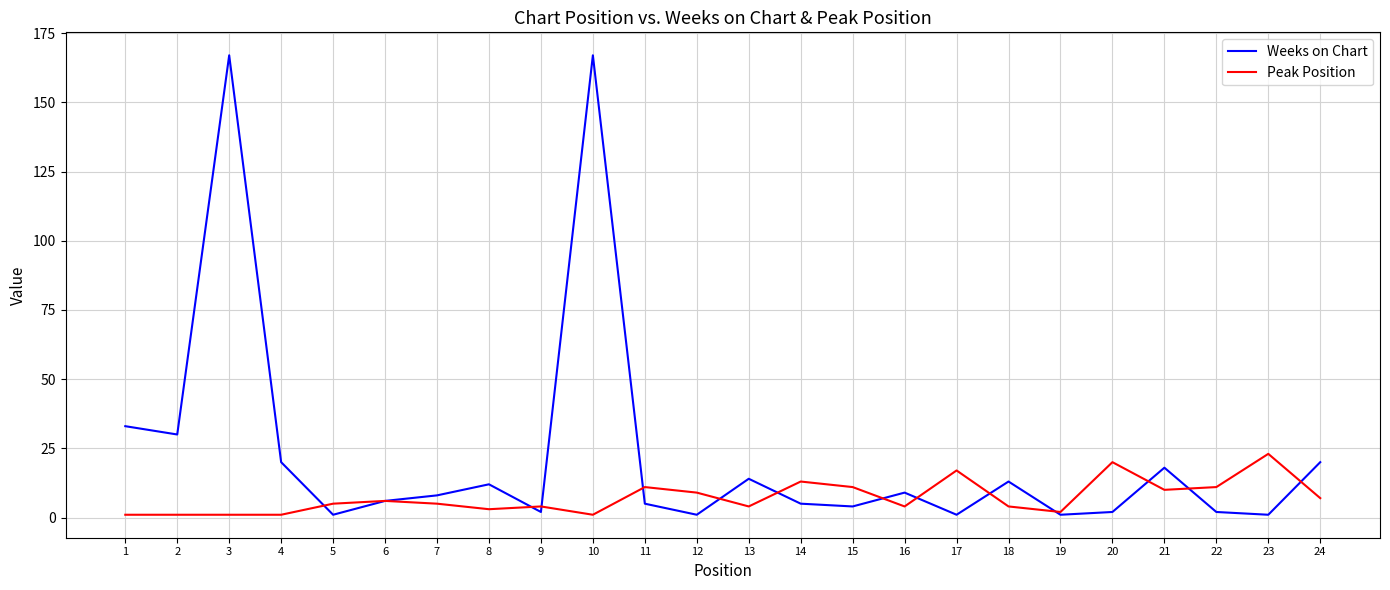

What is the maximum value shown in the chart?

167